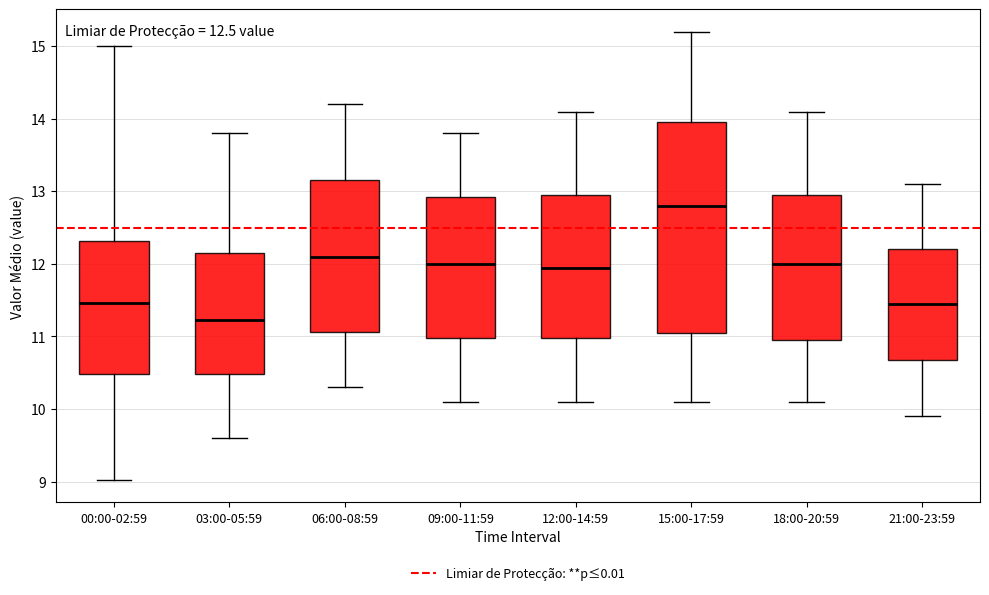

Which box's median line is the highest?

15:00-17:59